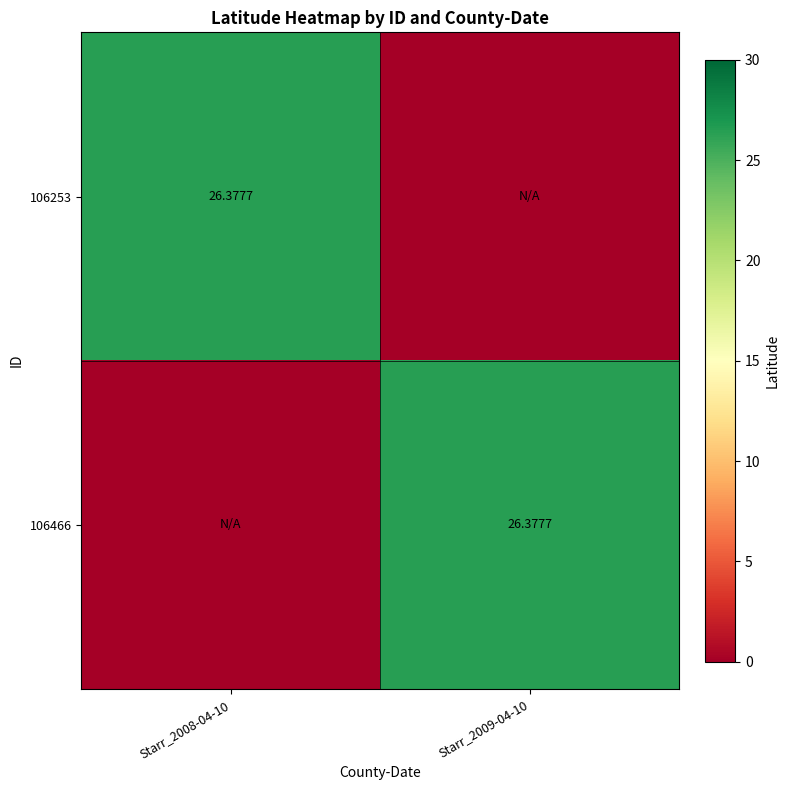

How many values in the 106253 series exceed 26?

1